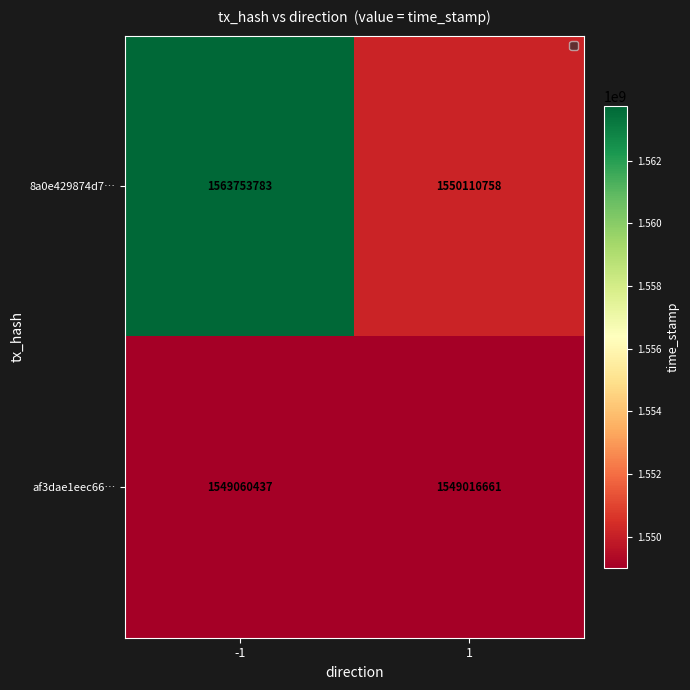

What is the maximum value shown in the chart?

1563753783